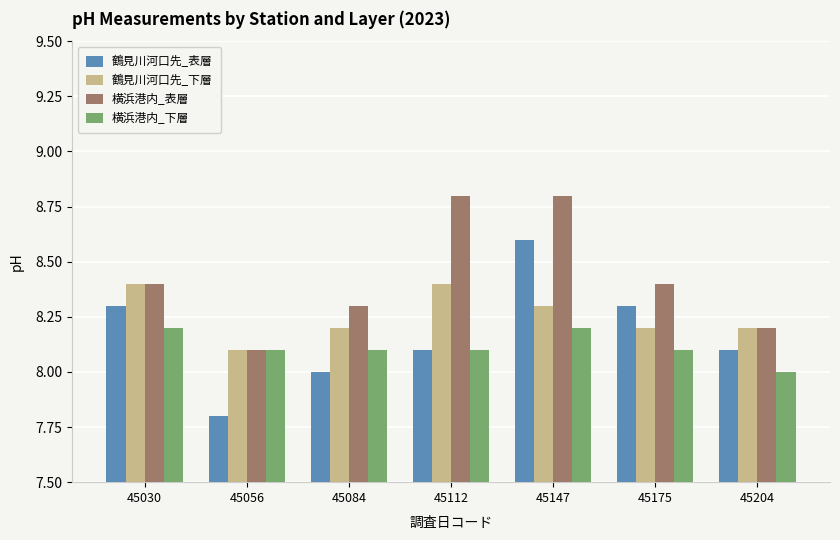

Reading left to right, what are all the values shown in this chart?

鶴見川河口先_表層: 8.3	7.8	8.0	8.1	8.6	8.3	8.1
鶴見川河口先_下層: 8.4	8.1	8.2	8.4	8.3	8.2	8.2
横浜港内_表層: 8.4	8.1	8.3	8.8	8.8	8.4	8.2
横浜港内_下層: 8.2	8.1	8.1	8.1	8.2	8.1	8.0